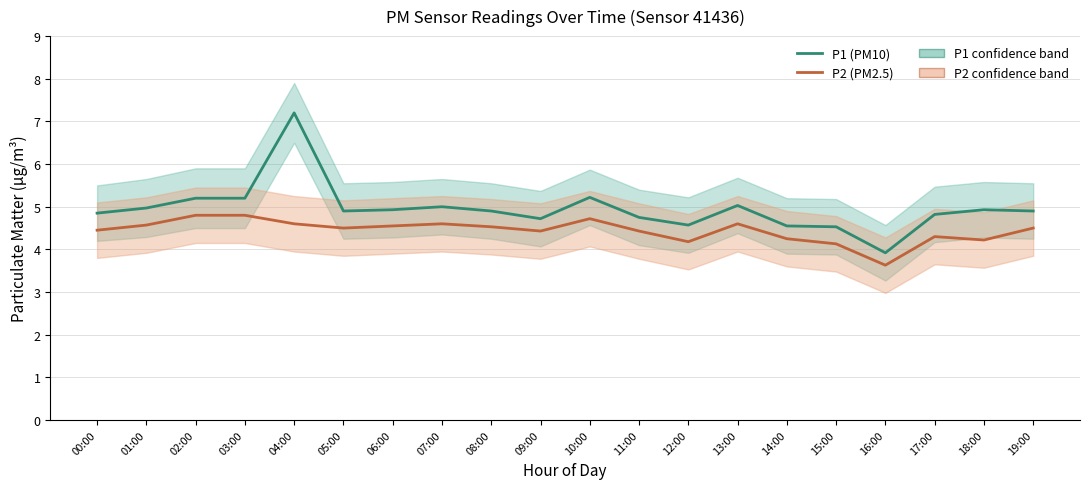

Which series has the largest total across all categories?

P1 (PM10)